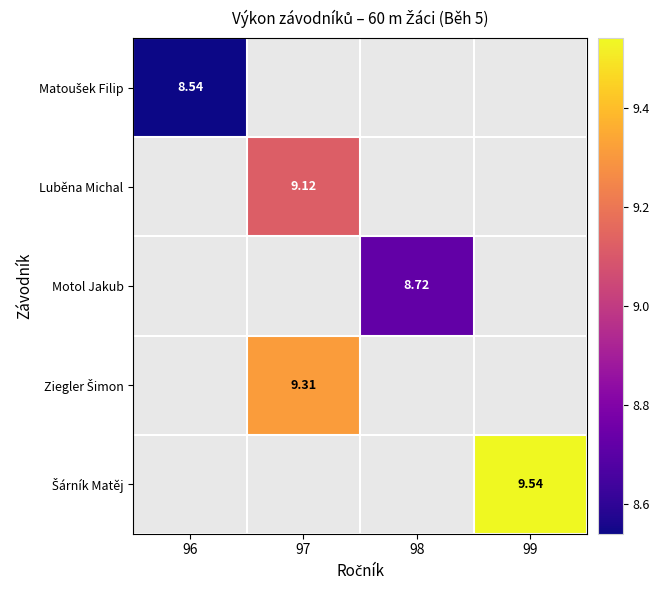

Is the value of Motol Jakub at 99 greater than the value of Luběna Michal at 97?

No